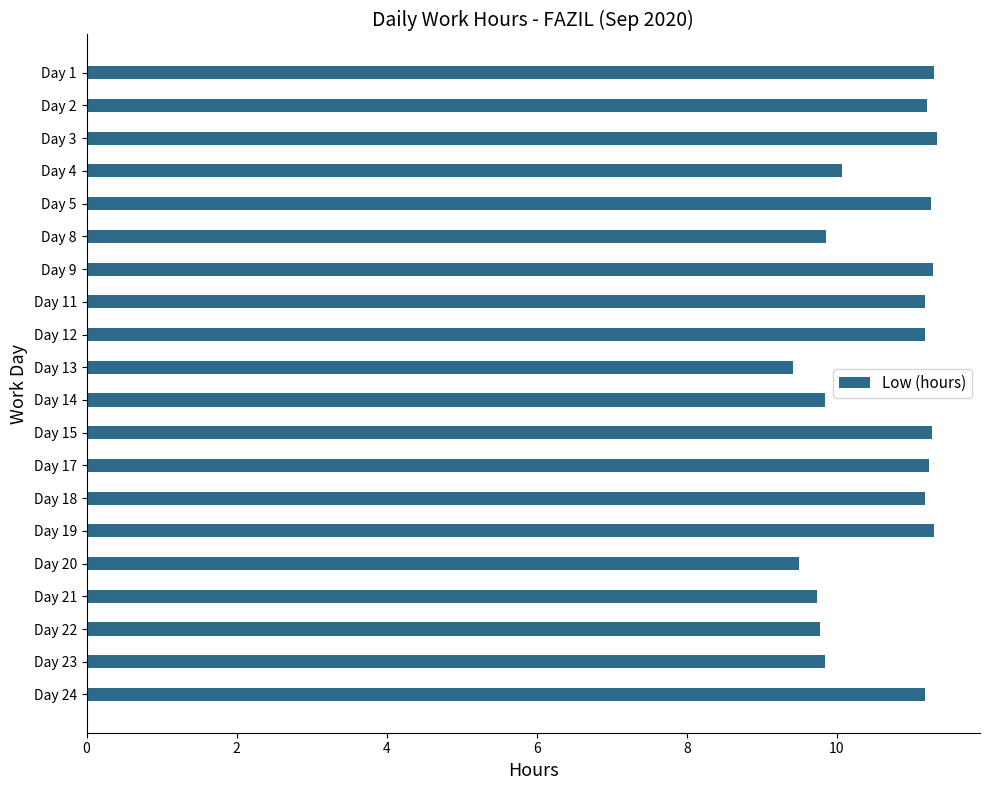

Is it true that the value at Day 9 is 11.3?

True